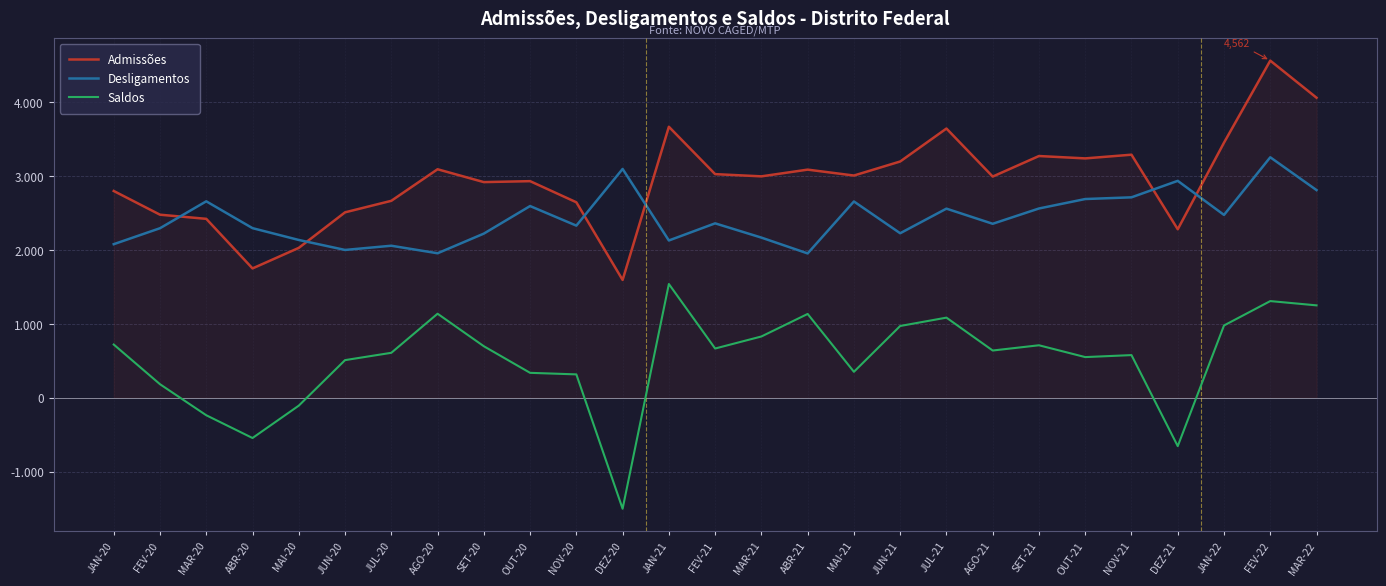

Is this an area chart (filled region under the line)?

Yes